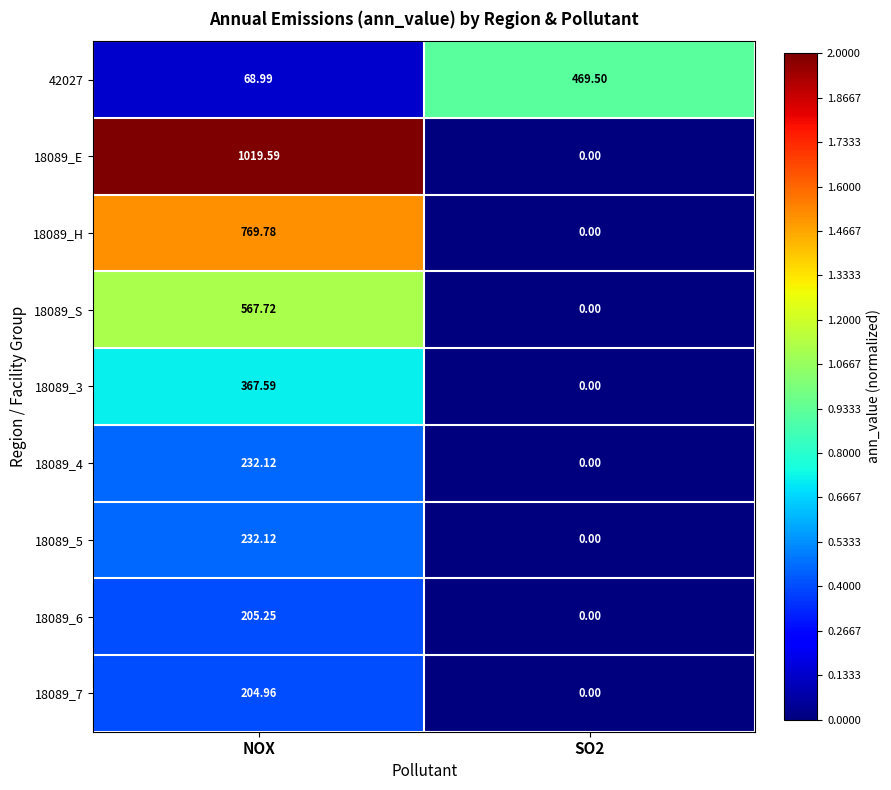

At which label does 18089_3 reach its peak?

NOX